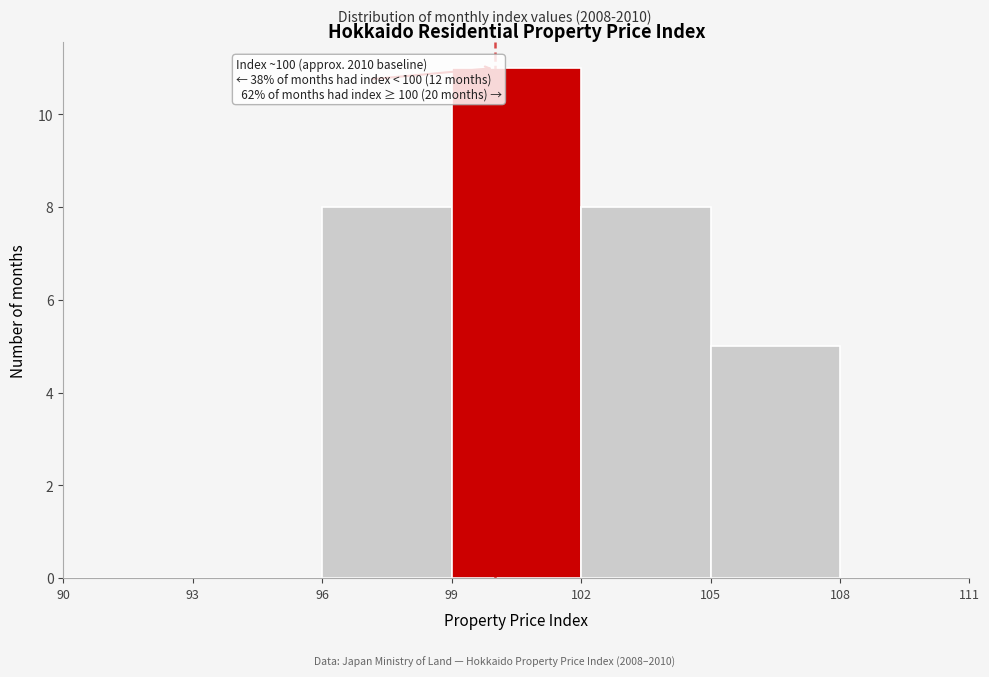

Over which range of the x-axis is the bar tallest?

99 to 102